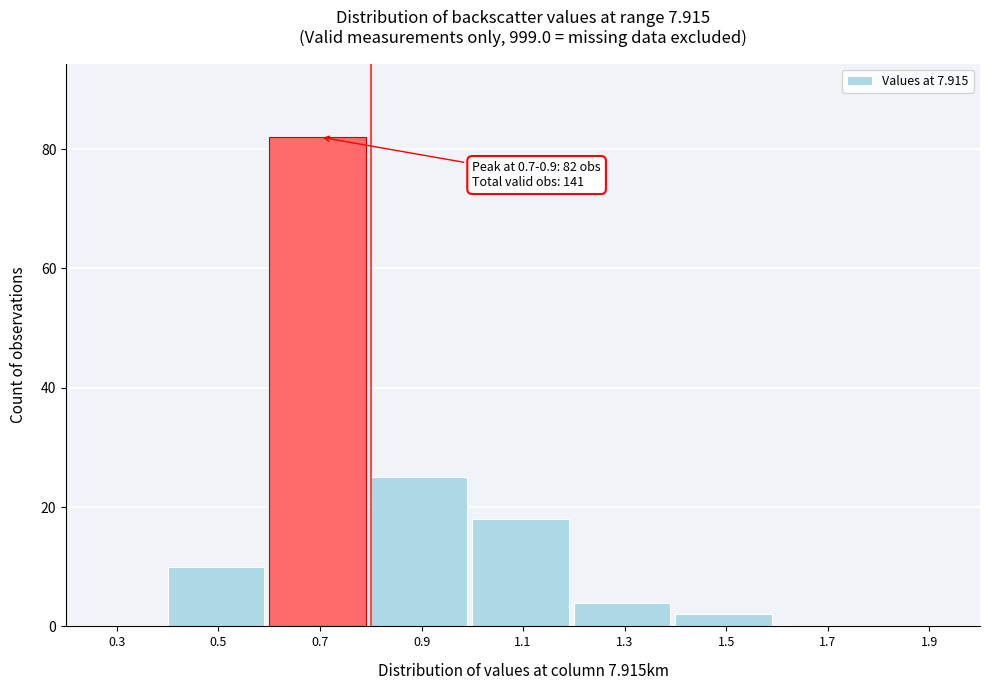

Reading left to right, extract all data points from this chart.

0.3=0	0.5=10	0.7=82	0.9=25	1.1=18	1.3=4	1.5=2	1.7=0	1.9=0